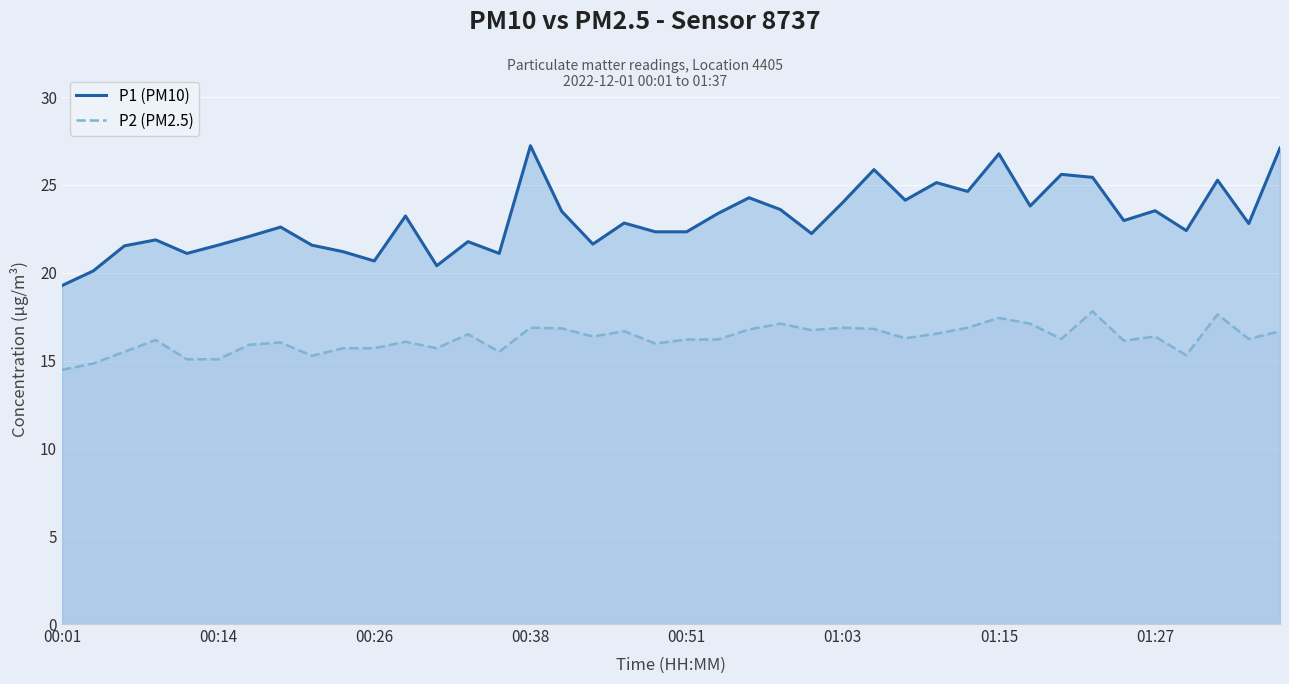

True or false: P1 (PM10) and P2 (PM2.5) intersect in this chart.

False